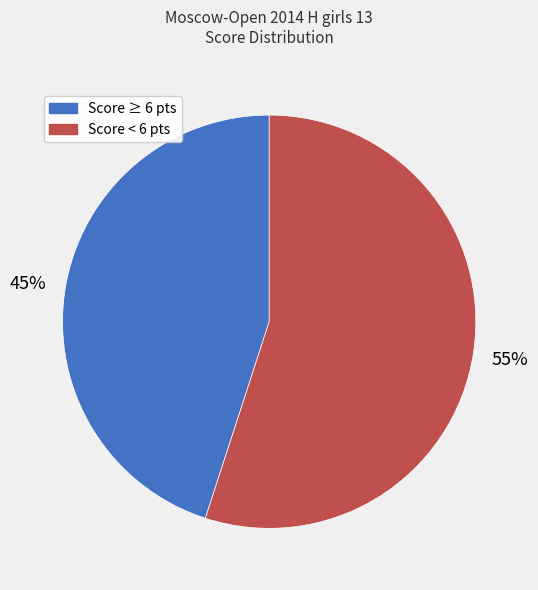

To the nearest percent, what is the average slice percentage?

50%